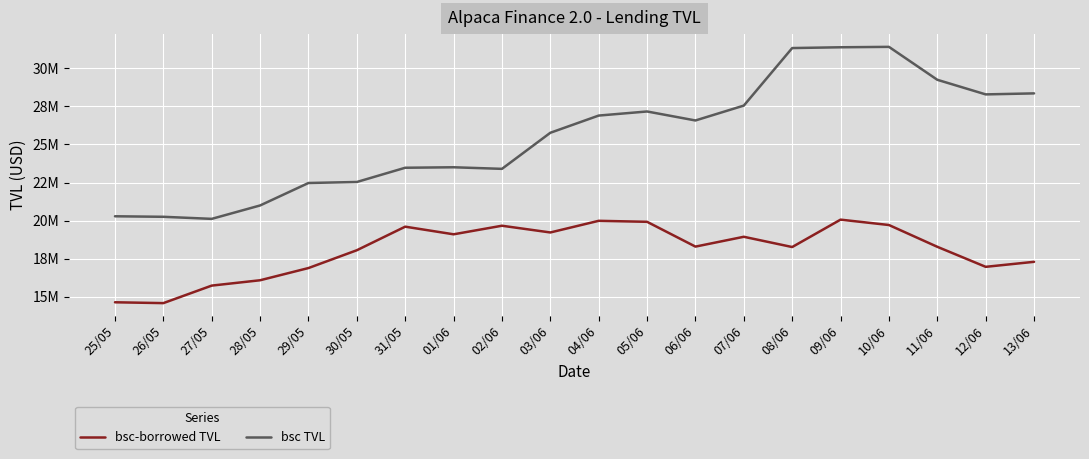

What is the sum of the bsc TVL values at 13/06 and 11/06?

57585632.5